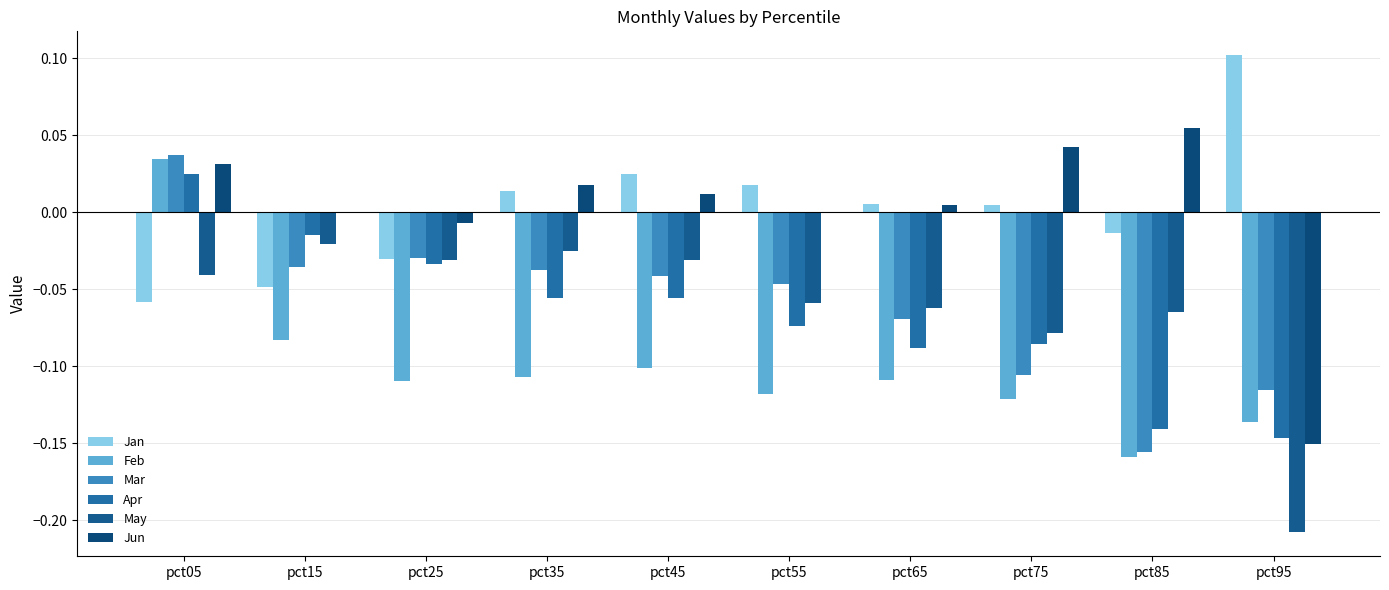

At which label does Apr first exceed 0?

pct05